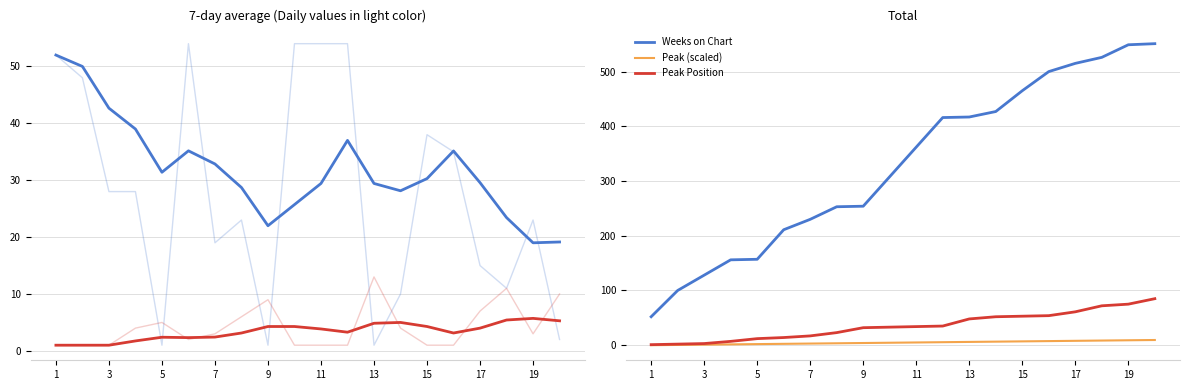

The value of Peak (scaled) at 7 is 4.6. True or false?

False